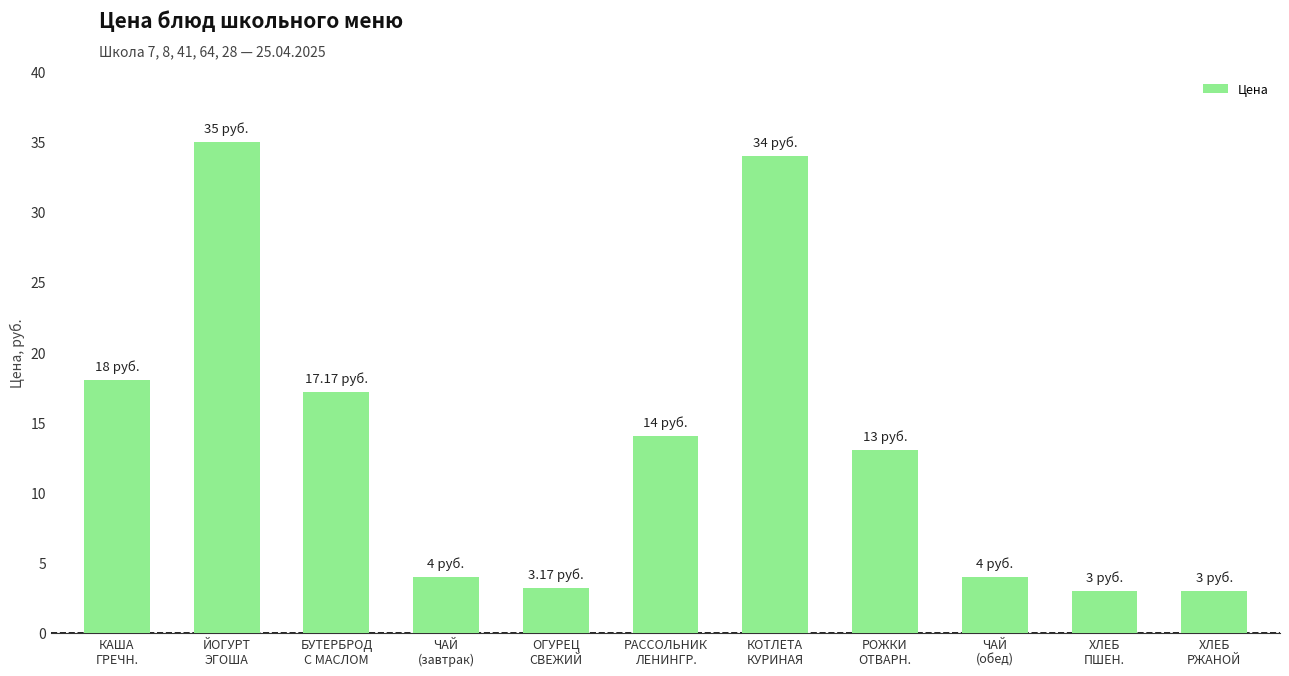

Reading right to left, list all the values displayed in this chart.

ХЛЕБ
РЖАНОЙ=3.0	ХЛЕБ
ПШЕН.=3.0	ЧАЙ
(обед)=4.0	РОЖКИ
ОТВАРН.=13.0	КОТЛЕТА
КУРИНАЯ=34.0	РАССОЛЬНИК
ЛЕНИНГР.=14.0	ОГУРЕЦ
СВЕЖИЙ=3.2	ЧАЙ
(завтрак)=4.0	БУТЕРБРОД
С МАСЛОМ=17.2	ЙОГУРТ
ЭГОША=35.0	КАША
ГРЕЧН.=18.0